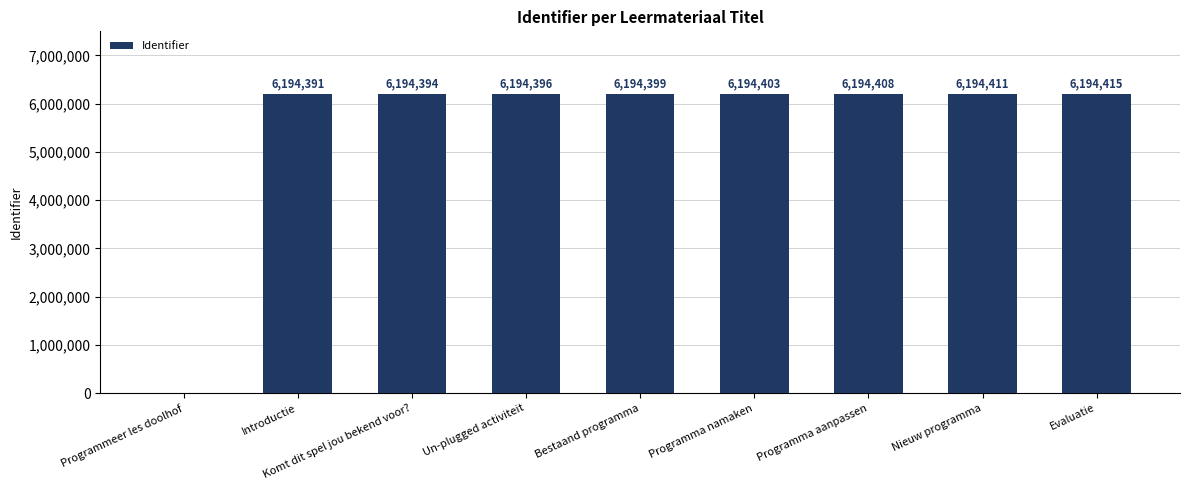

The chart shows a value of 6194394 at Komt dit spel jou bekend voor?. True or false?

True